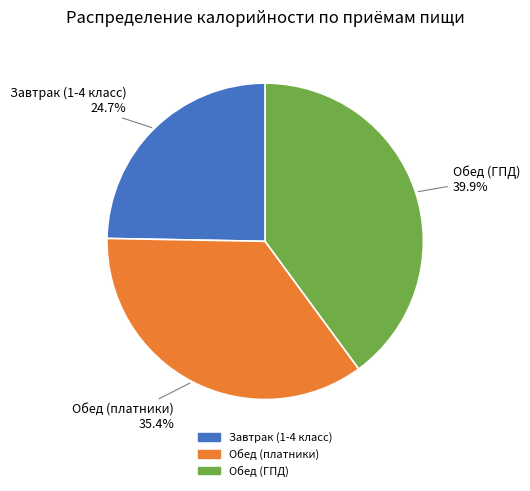

Rank the categories by value from lowest to highest.

Завтрак (1-4 класс), Обед (платники), Обед (ГПД)